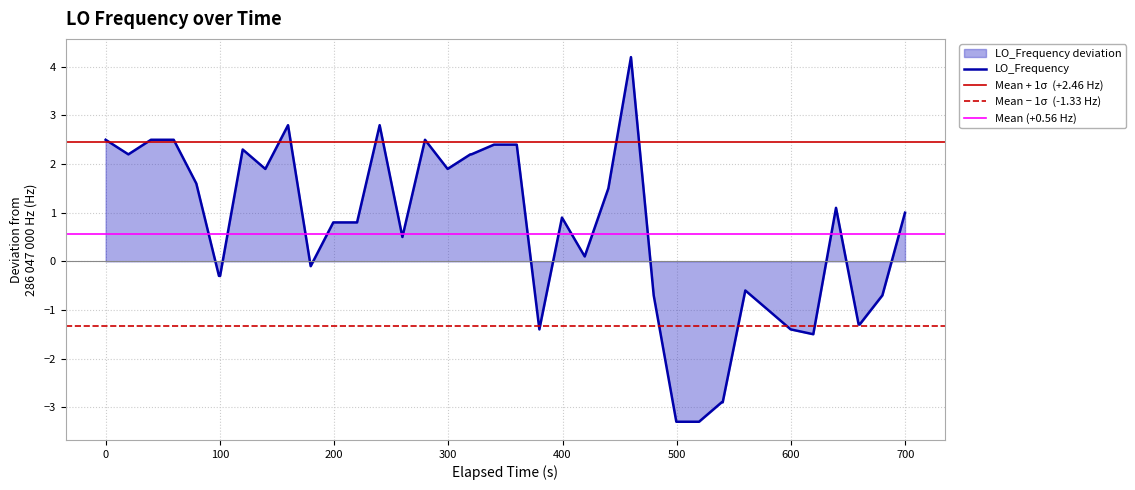

What is the lowest value of the LO_Frequency series?

-3.3